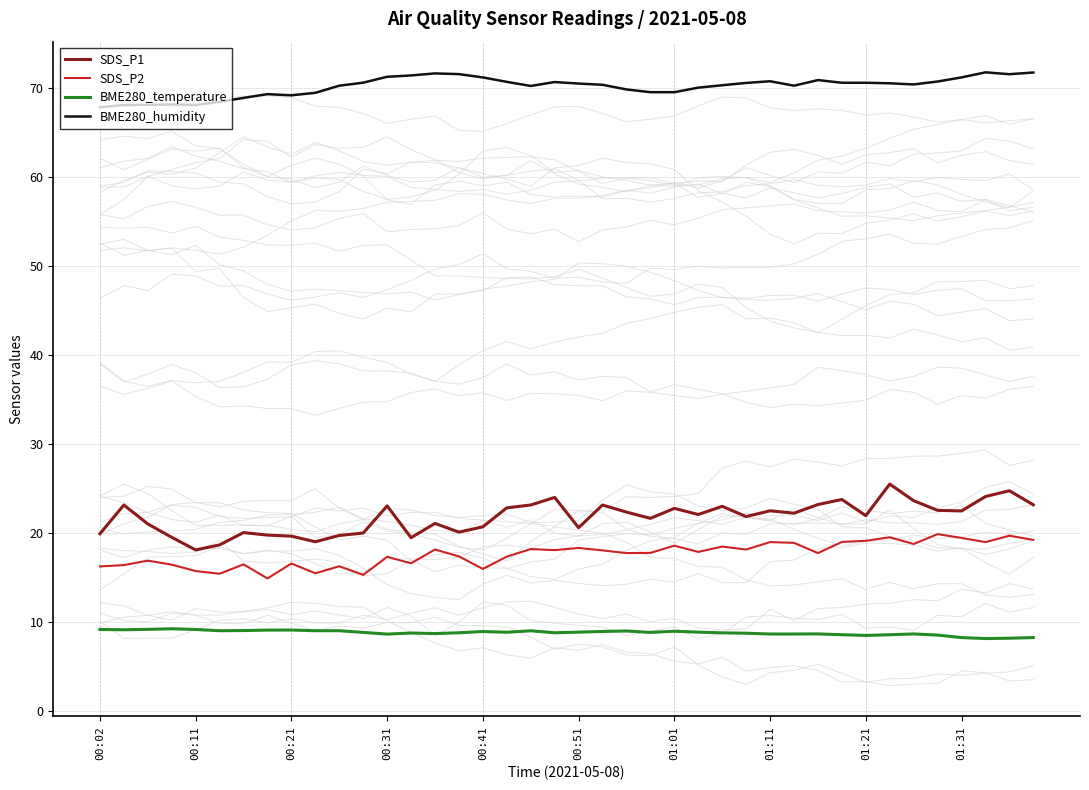

True or false: BME280_temperature and BME280_humidity intersect in this chart.

False